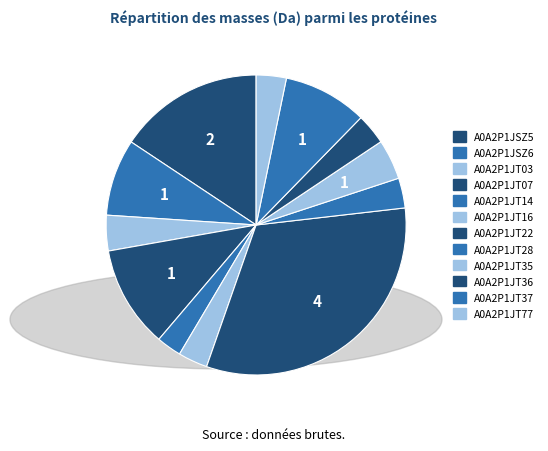

Which category has the smallest portion of the pie?

A0A2P1JT14